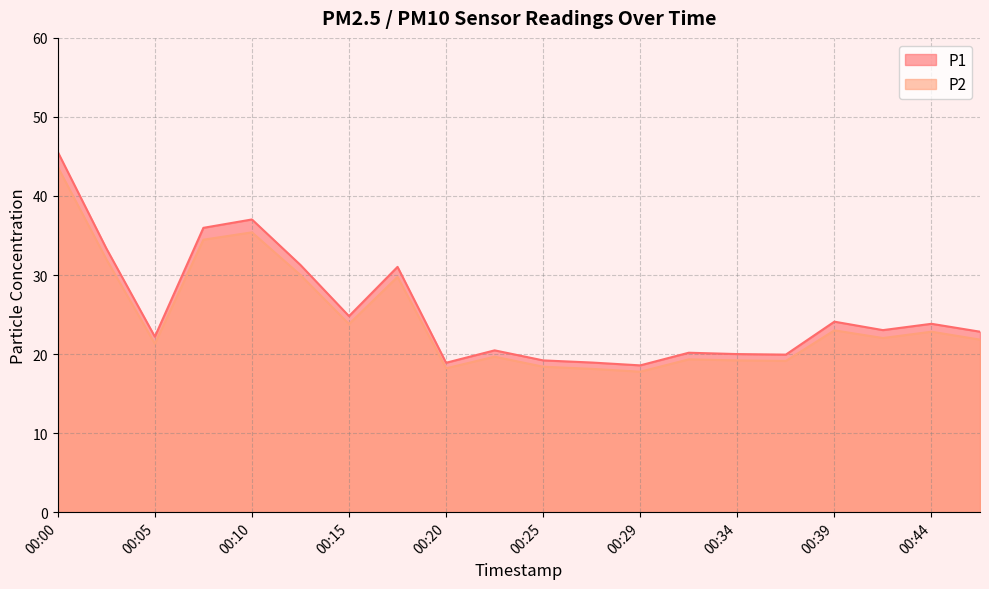

The value of P1 at 00:10 is 37.0. True or false?

True